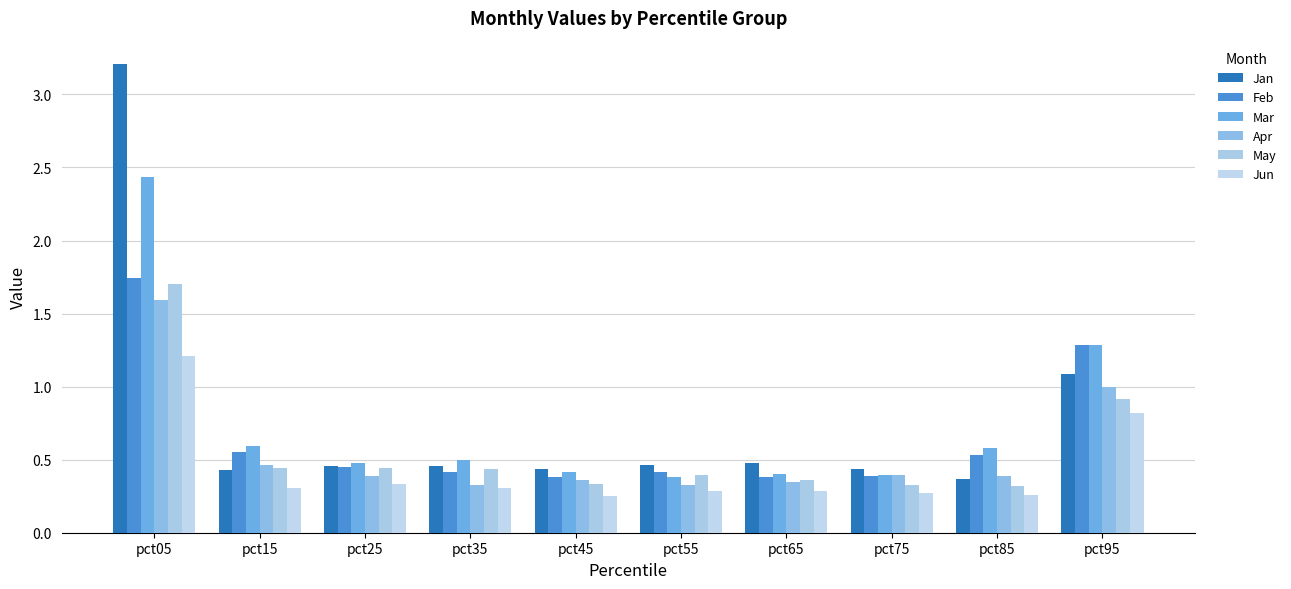

What is the value of the Jan bar at the 10th from the left?

1.1